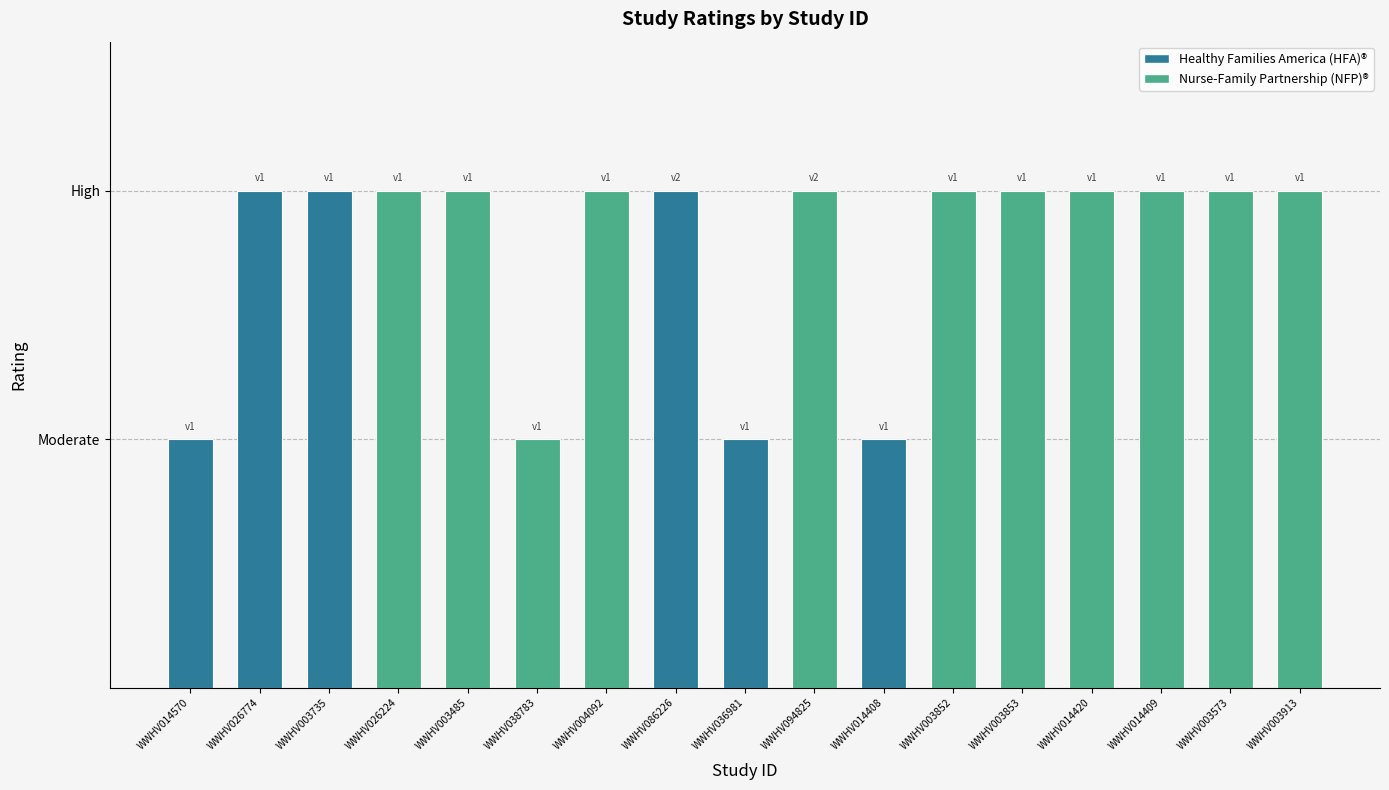

Does the chart contain any negative values?

No